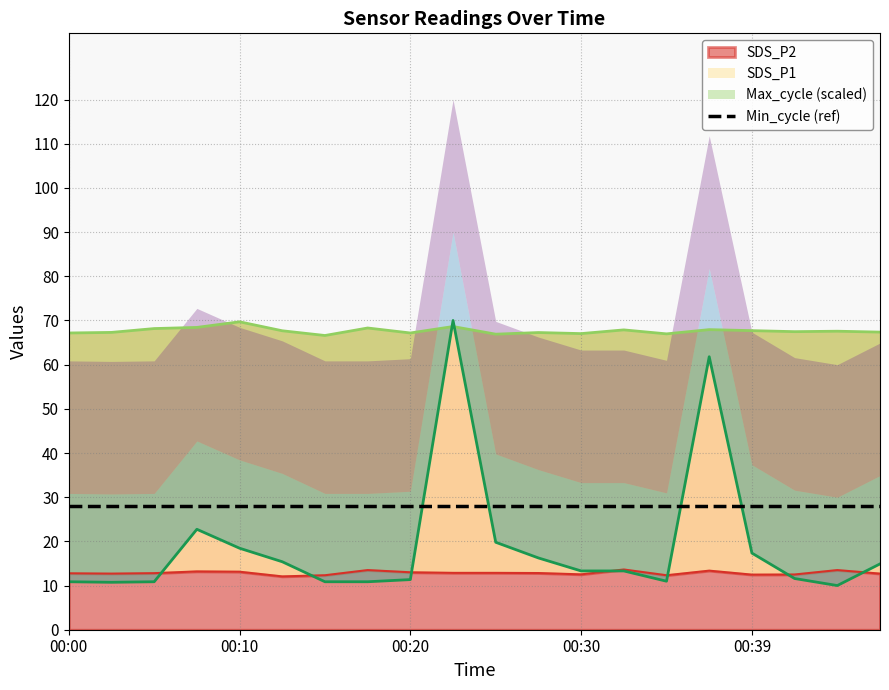

Which label corresponds to the largest value in the chart?

00:22